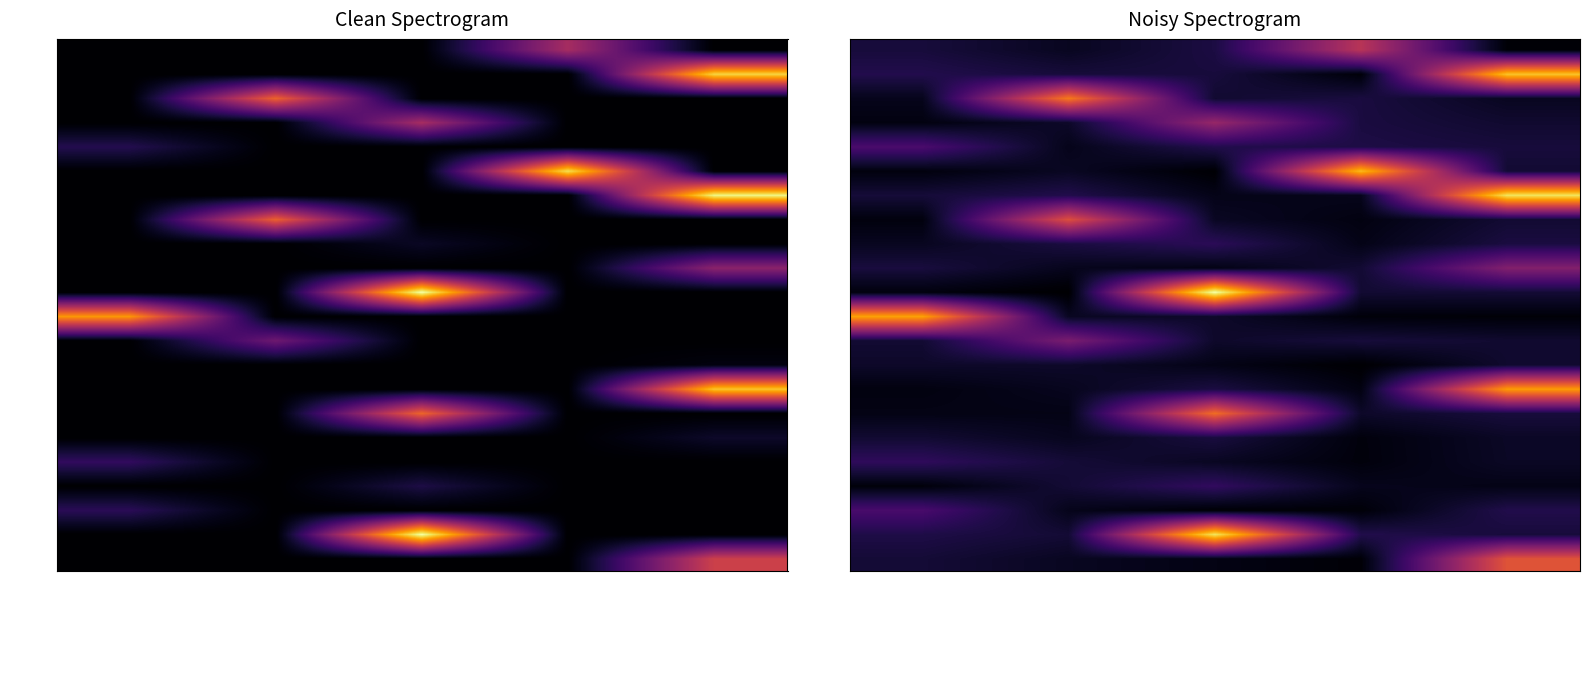

The value of 902896 at Ordinary Payment is 1076874841759861632. True or false?

False